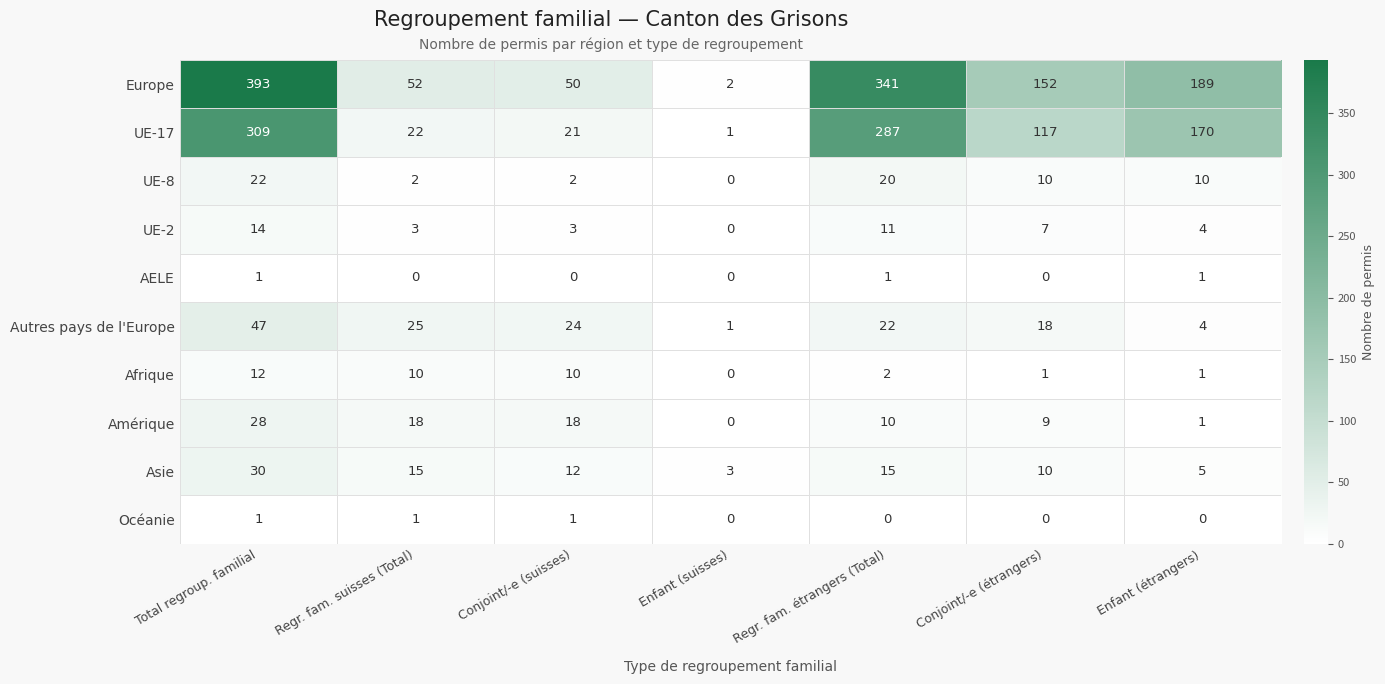

Which series has the largest range (max minus min)?

Europe